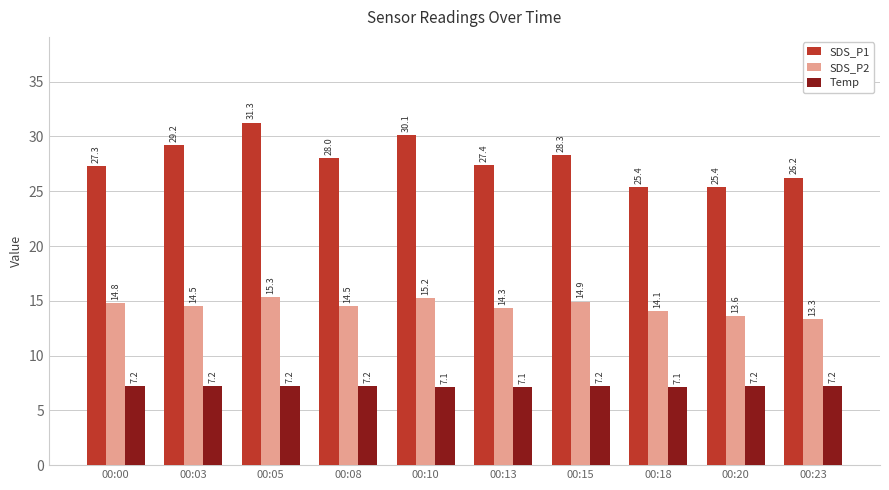

Does the chart contain any negative values?

No